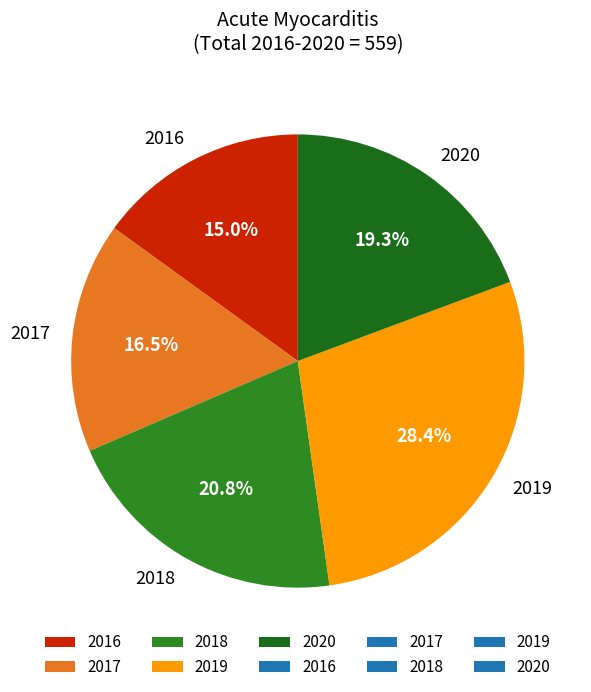

To the nearest percent, what is the average slice percentage?

20%